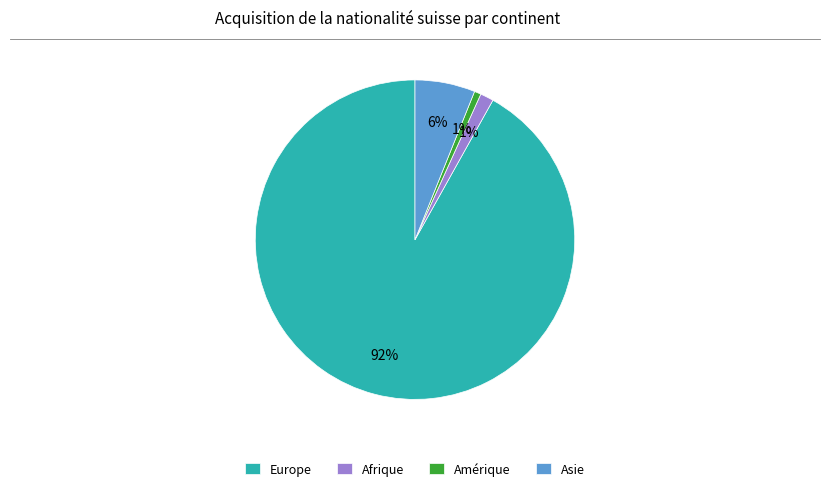

To the nearest percent, what is the average slice percentage?

25%